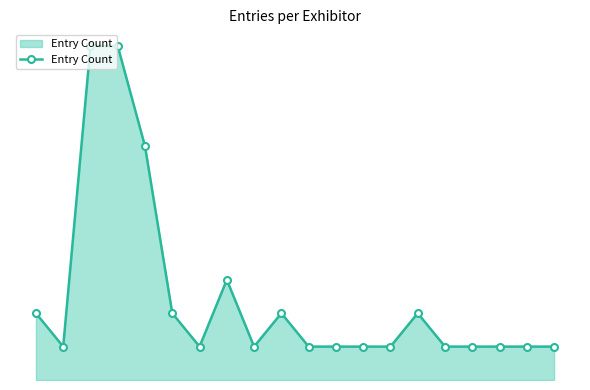

Reading right to left, transcribe all the data shown in this chart.

1	1	1	1	1	2	1	1	1	1	2	1	3	1	2	7	10	10	1	2